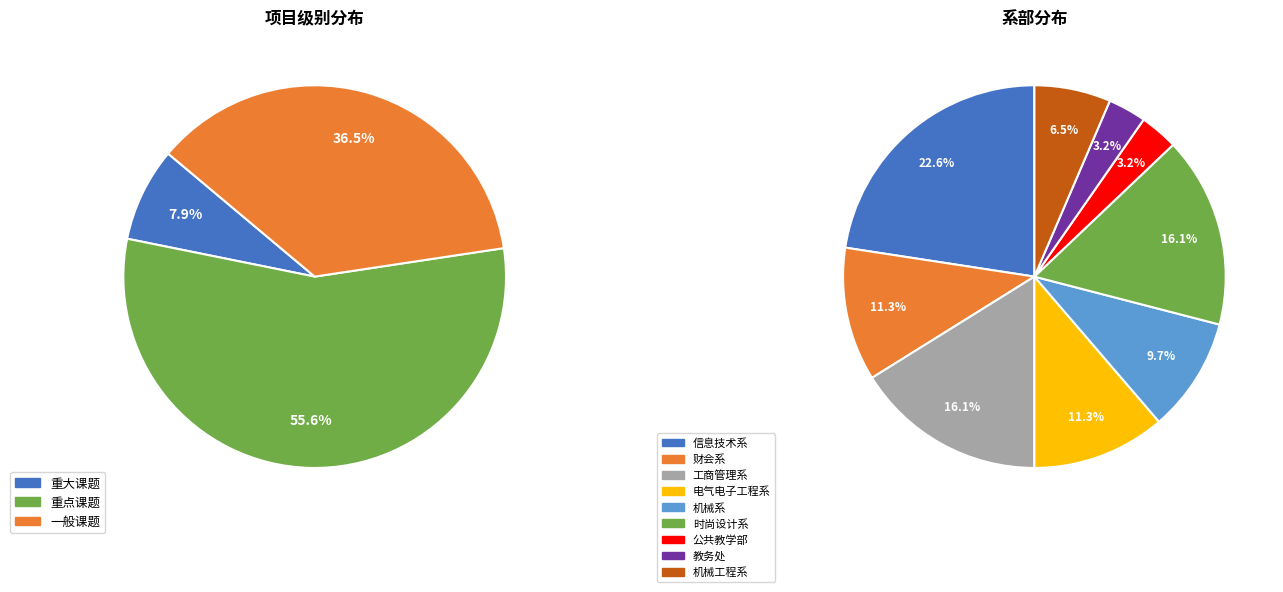

To the nearest percent, what portion does 一般课题 represent?

37%